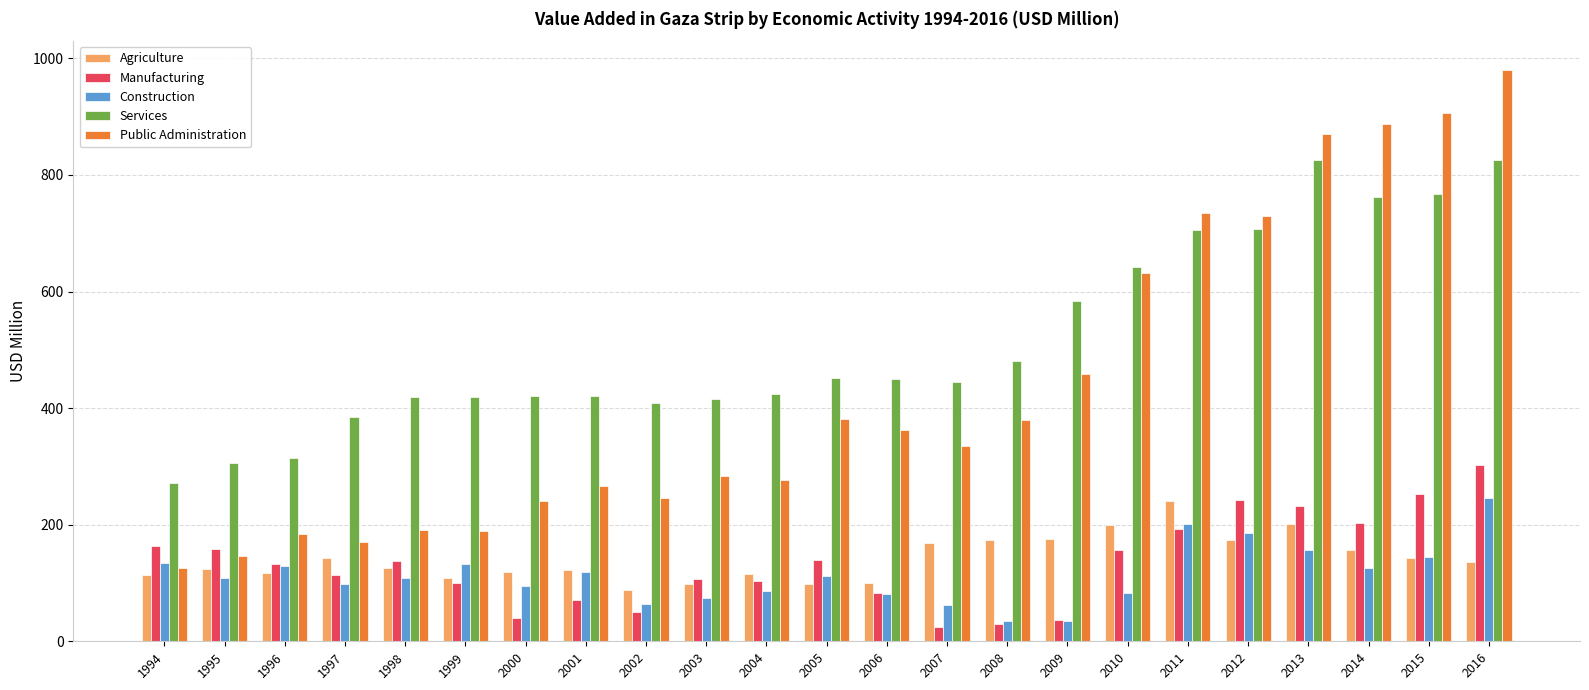

What is the value of the Public Administration bar at the 19th from the left?

730.0